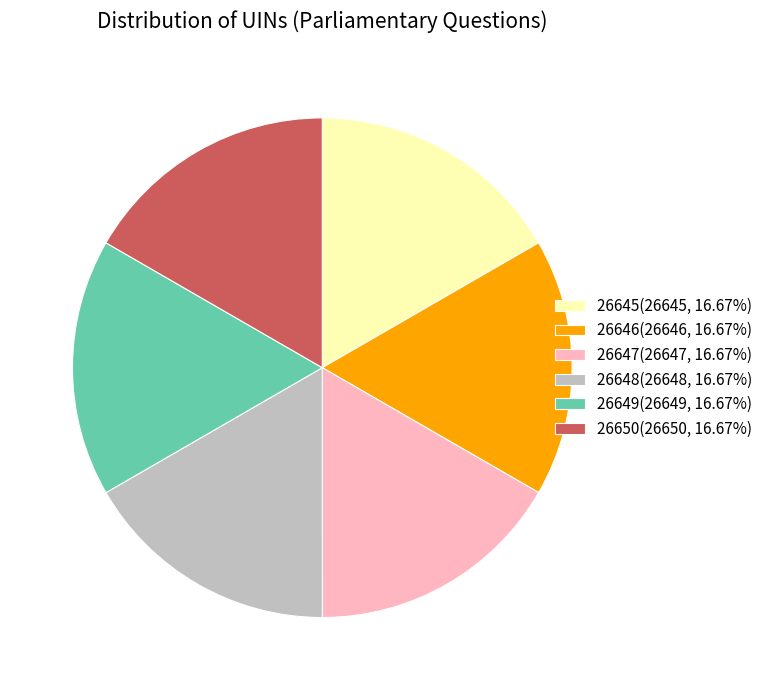

Does 26650 represent more than half of the total?

No